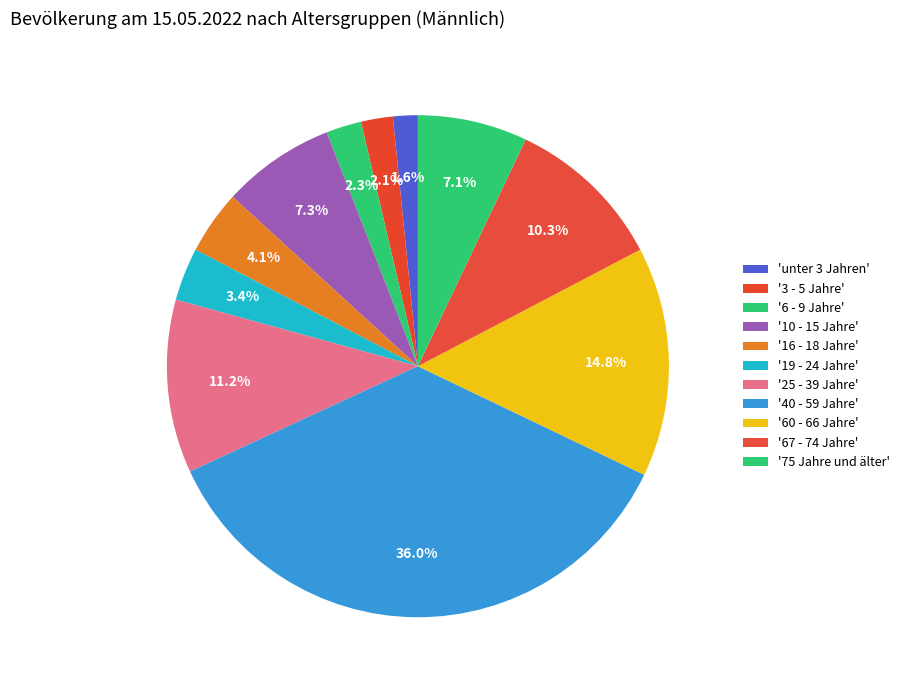

Which slice is the largest?

40 - 59 Jahre